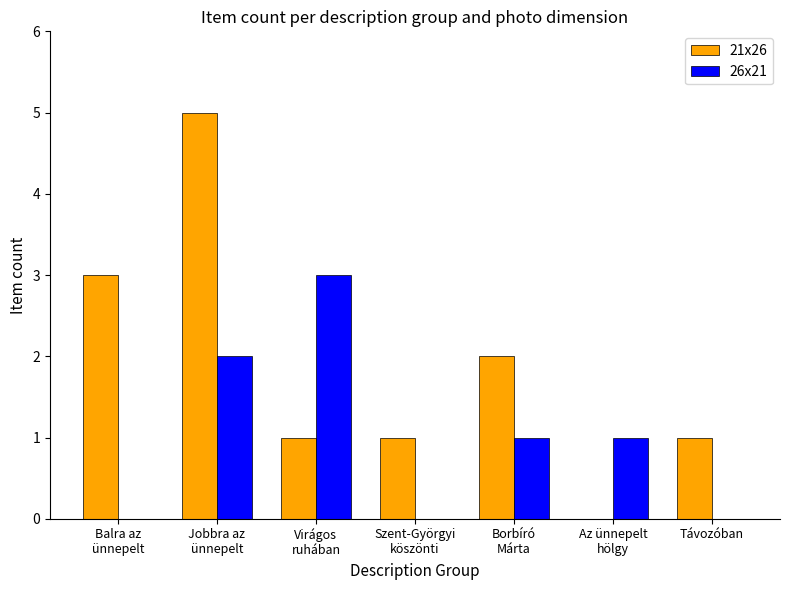

At which category is the sum across all series the highest?

Jobbra az
ünnepelt